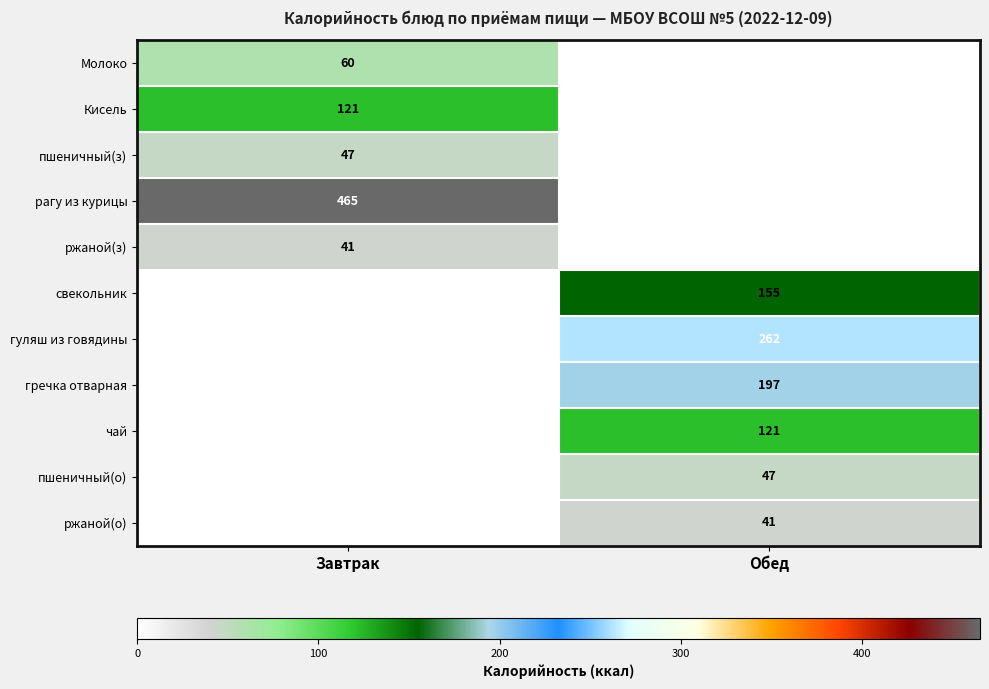

Is it true that Молоко equals 13 at Завтрак?

False